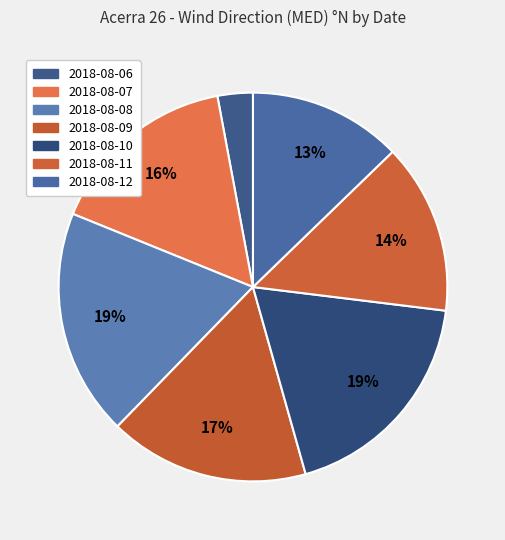

Count the number of slices in the pie.

7